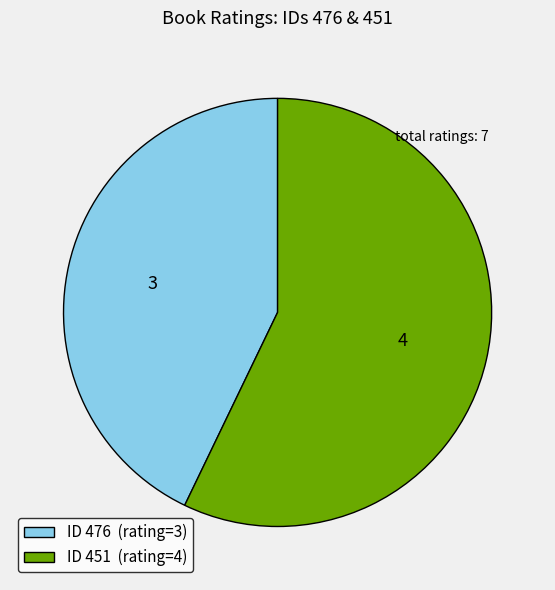

Which category has the smallest portion of the pie?

ID 476 (rating=3)